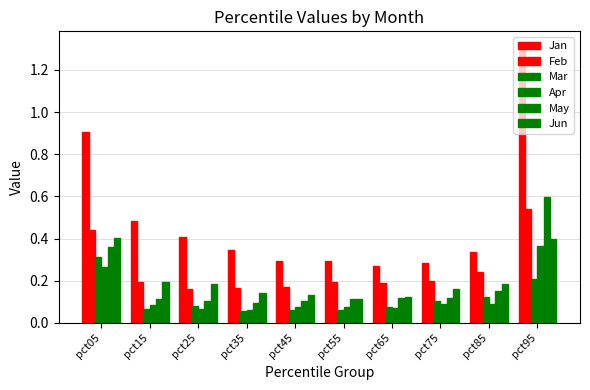

How many bars are there in total?

60